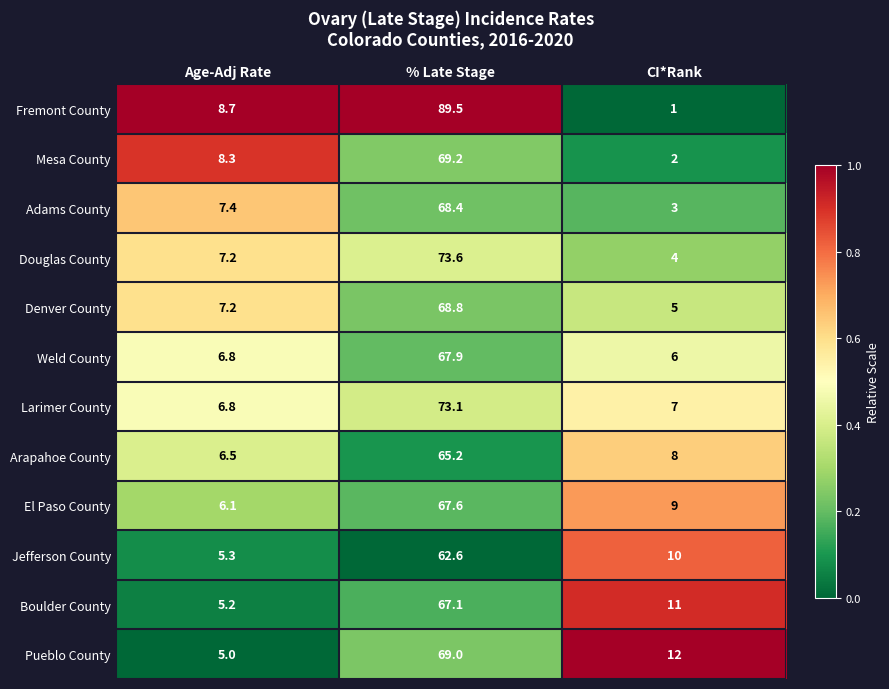

What is the total value across all series at Age-Adj Rate?

80.5